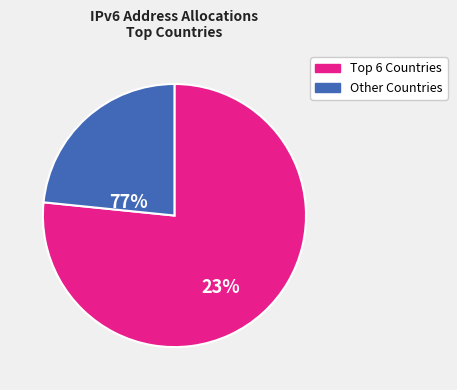

Is Southern Europe (IT) the majority of the pie?

No